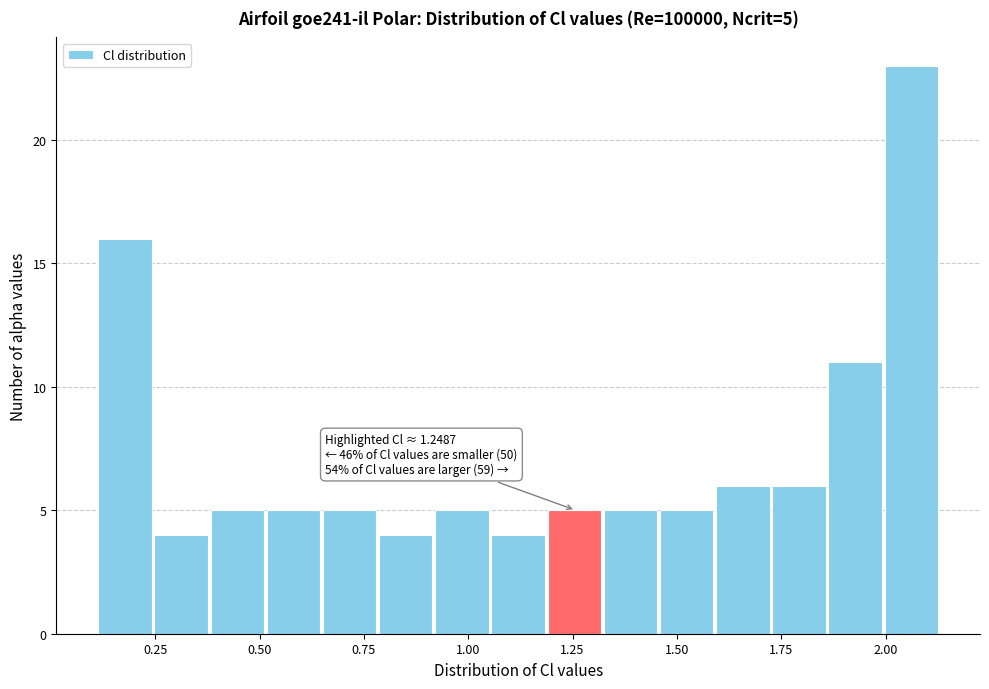

Around what value on the x-axis is the tallest bar? Give the approximate position of its centre, as read against the axis.

2.05